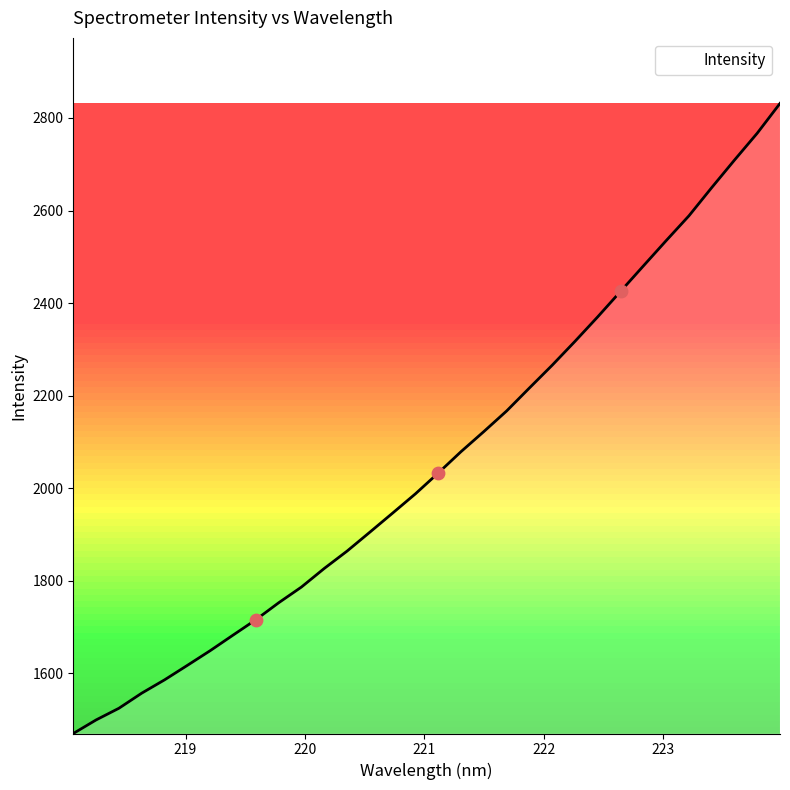

What is the minimum value shown in the chart?

1470.3